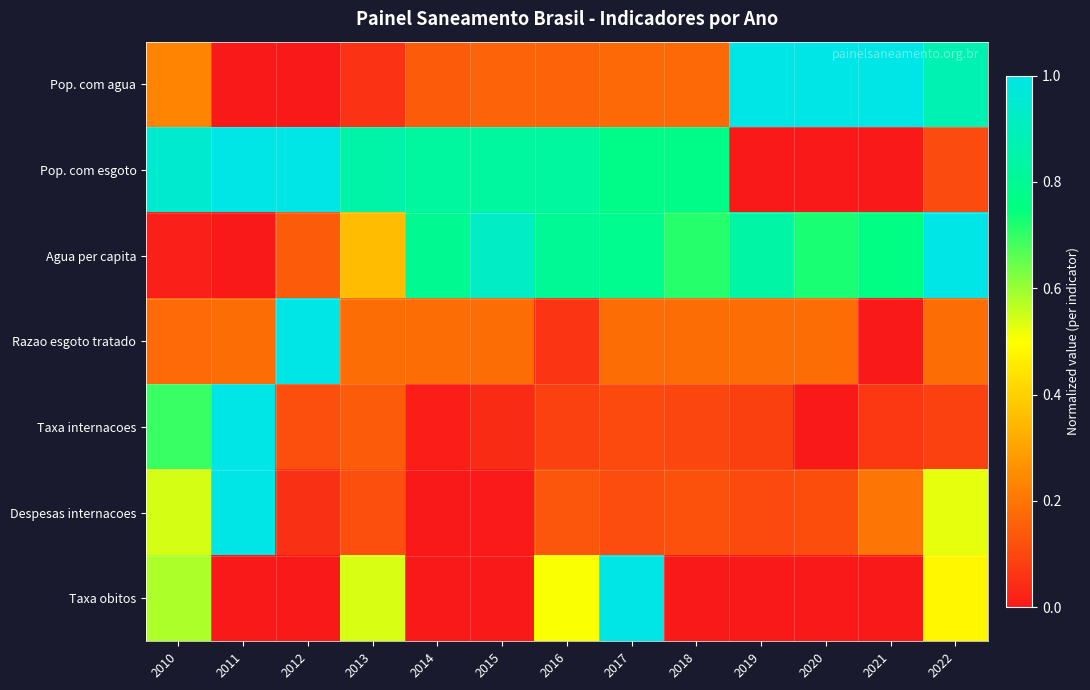

At which category is the sum across all series the highest?

2022